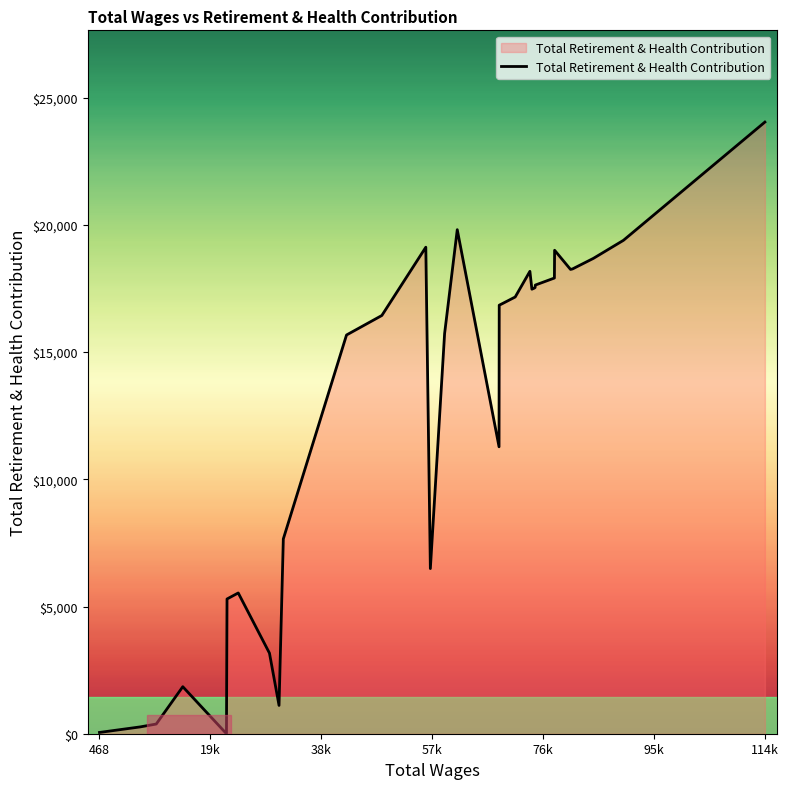

What is the maximum value shown in the chart?

24042